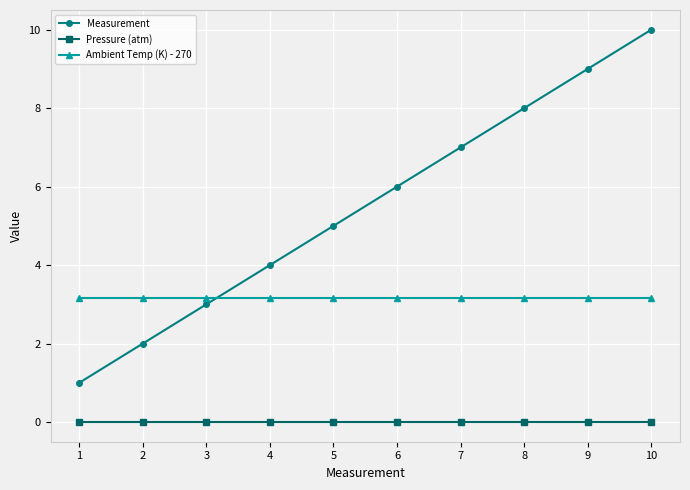

What is the value of the Measurement point at the 1st from the left?

1.0